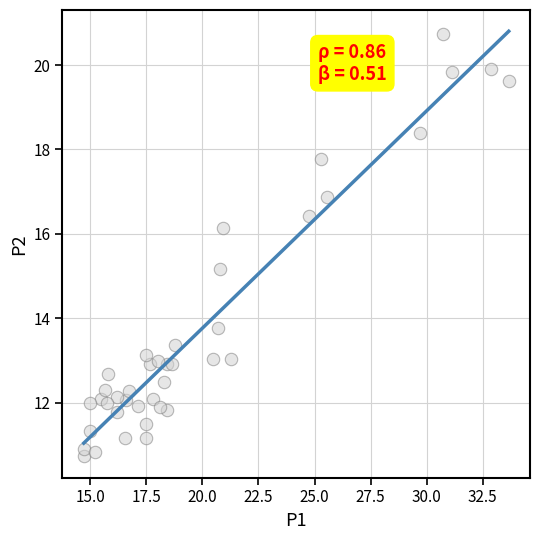

What Y value in the scatter plot is closest to 15?

15.2